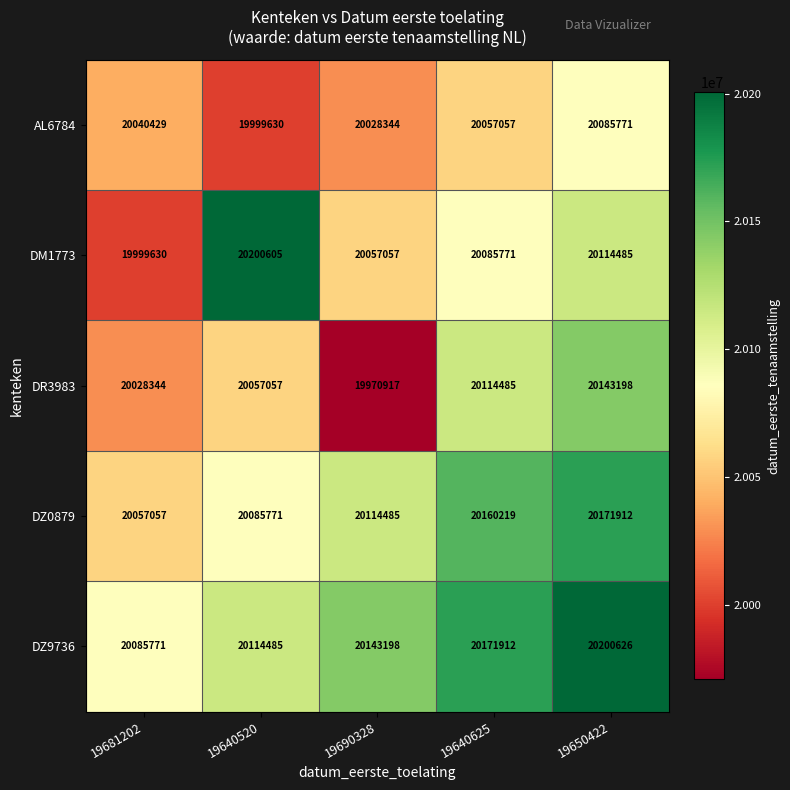

How many DZ9736 values are between 20114485 and 20171912?

3